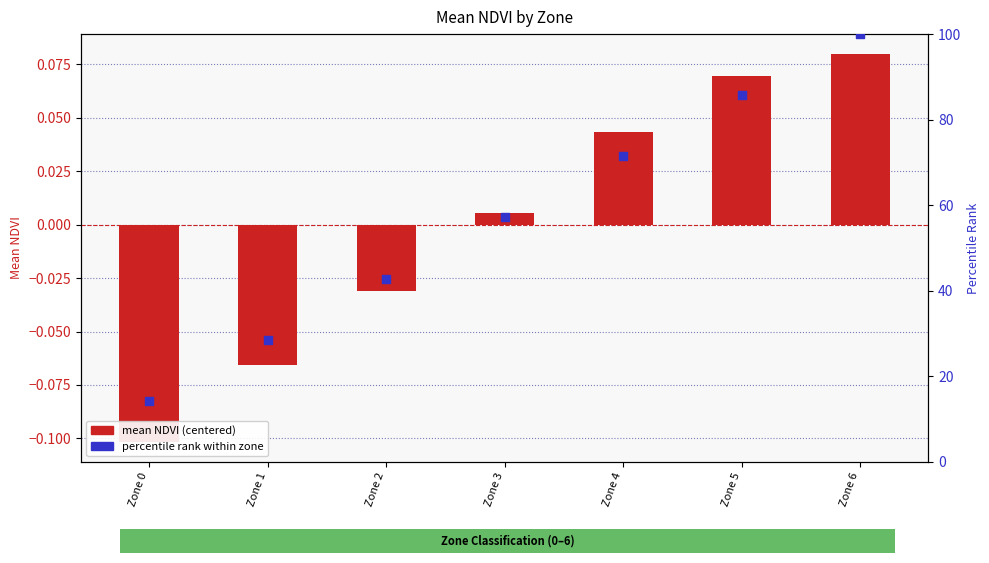

What are all the series names shown in the legend?

mean NDVI (centered), percentile rank within zone